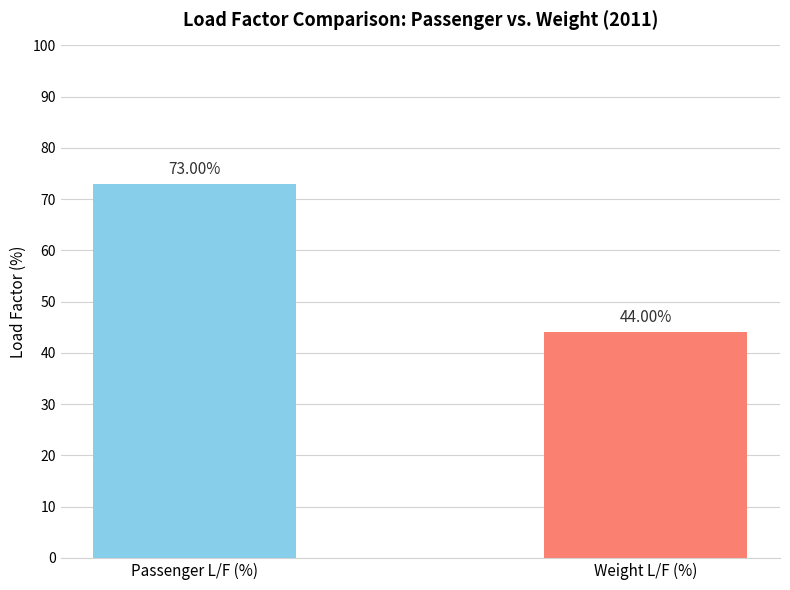

Which has a higher value, Passenger L/F (%) or Weight L/F (%)?

Passenger L/F (%)